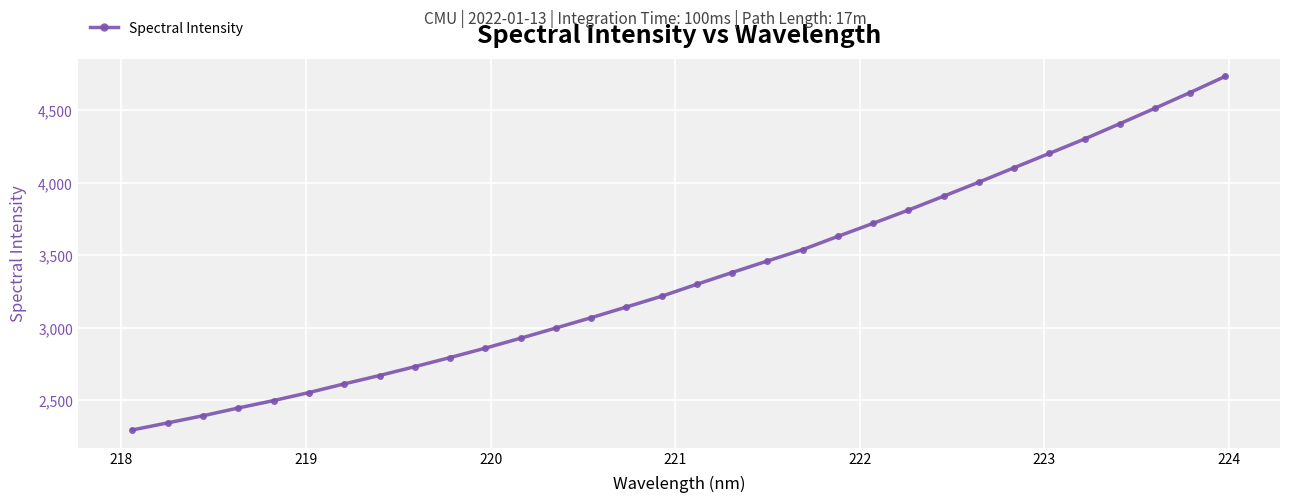

What is the maximum value shown in the chart?

4732.8